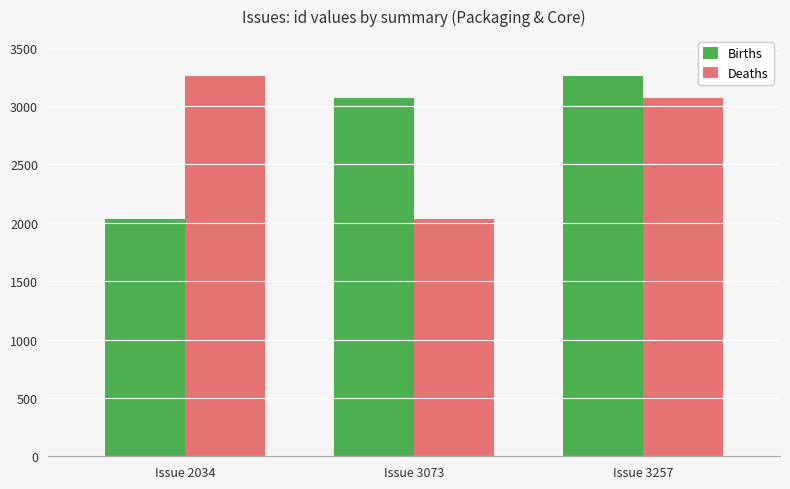

The value of Deaths at Issue 3073 is 1393. True or false?

False